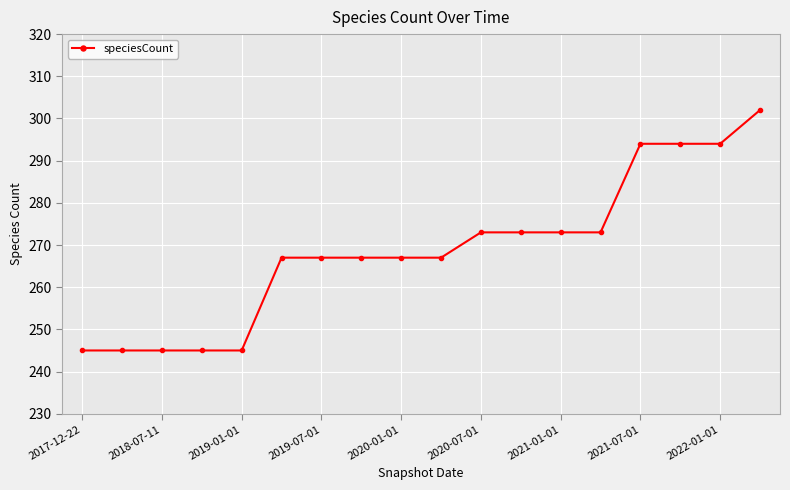

How many values are between 245 and 273?

14